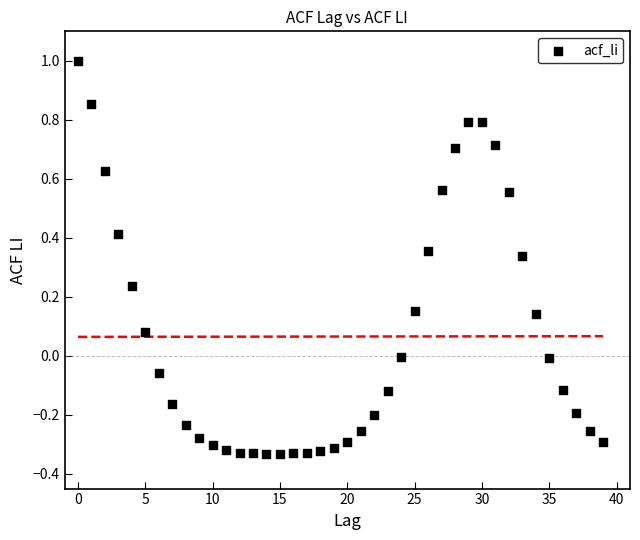

What is the range of Y values (max minus min)?

1.3